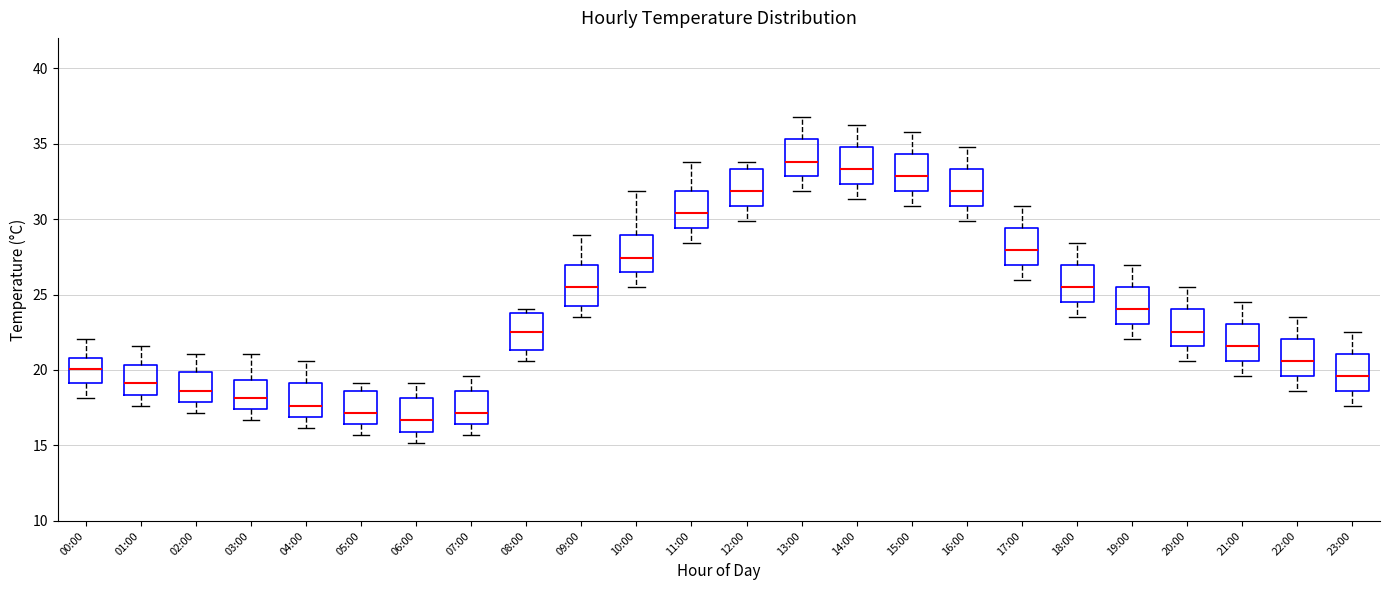

Reading left to right, transcribe this box plot: for each box, give where its median line is, the range the box spans, and where its two whiskers end, as read against the y-axis. The values are not printed on the chart, so give them approximately, as read against the axis.

00:00: median 20.0, box 19.0 to 21.0, whiskers 18.0 to 22.0
01:00: median 19.0, box 18.5 to 20.5, whiskers 17.5 to 21.5
02:00: median 18.5, box 18.0 to 20.0, whiskers 17.0 to 21.0
03:00: median 18.0, box 17.5 to 19.5, whiskers 16.5 to 21.0
04:00: median 17.5, box 17.0 to 19.0, whiskers 16.0 to 20.5
05:00: median 17.0, box 16.5 to 18.5, whiskers 15.5 to 19.0
06:00: median 16.5, box 16.0 to 18.0, whiskers 15.0 to 19.0
07:00: median 17.0, box 16.5 to 18.5, whiskers 15.5 to 19.5
08:00: median 22.5, box 21.5 to 24.0, whiskers 20.5 to 24.0 (just above the box's upper edge)
09:00: median 25.5, box 24.5 to 27.0, whiskers 23.5 to 29.0
10:00: median 27.5, box 26.5 to 29.0, whiskers 25.5 to 32.0
11:00: median 30.5, box 29.5 to 32.0, whiskers 28.5 to 34.0
12:00: median 32.0, box 31.0 to 33.5, whiskers 30.0 to 34.0
13:00: median 34.0, box 33.0 to 35.5, whiskers 32.0 to 37.0
14:00: median 33.5, box 32.5 to 35.0, whiskers 31.5 to 36.5
15:00: median 33.0, box 32.0 to 34.5, whiskers 31.0 to 36.0
16:00: median 32.0, box 31.0 to 33.5, whiskers 30.0 to 35.0
17:00: median 28.0, box 27.0 to 29.5, whiskers 26.0 to 31.0
18:00: median 25.5, box 24.5 to 27.0, whiskers 23.5 to 28.5
19:00: median 24.0, box 23.0 to 25.5, whiskers 22.0 to 27.0
20:00: median 22.5, box 21.5 to 24.0, whiskers 20.5 to 25.5
21:00: median 21.5, box 20.5 to 23.0, whiskers 19.5 to 24.5
22:00: median 20.5, box 19.5 to 22.0, whiskers 18.5 to 23.5
23:00: median 19.5, box 18.5 to 21.0, whiskers 17.5 to 22.5